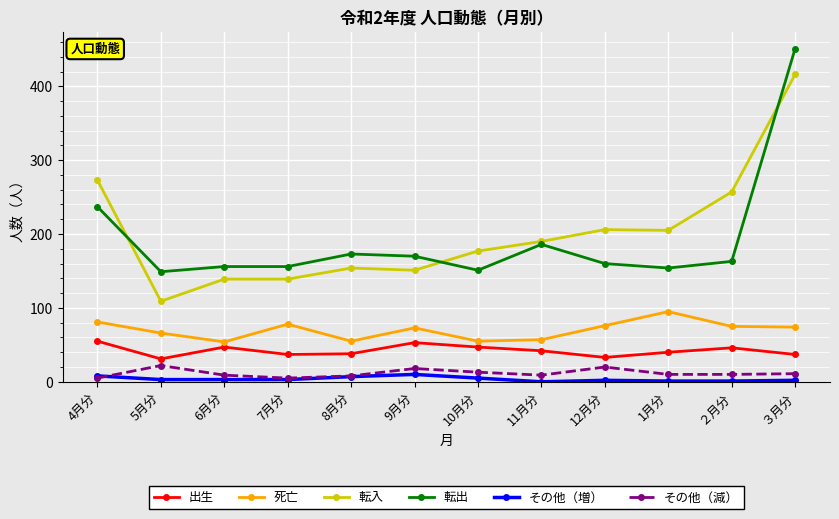

What are all the series names shown in the legend?

出生, 死亡, 転入, 転出, その他（増）, その他（減）